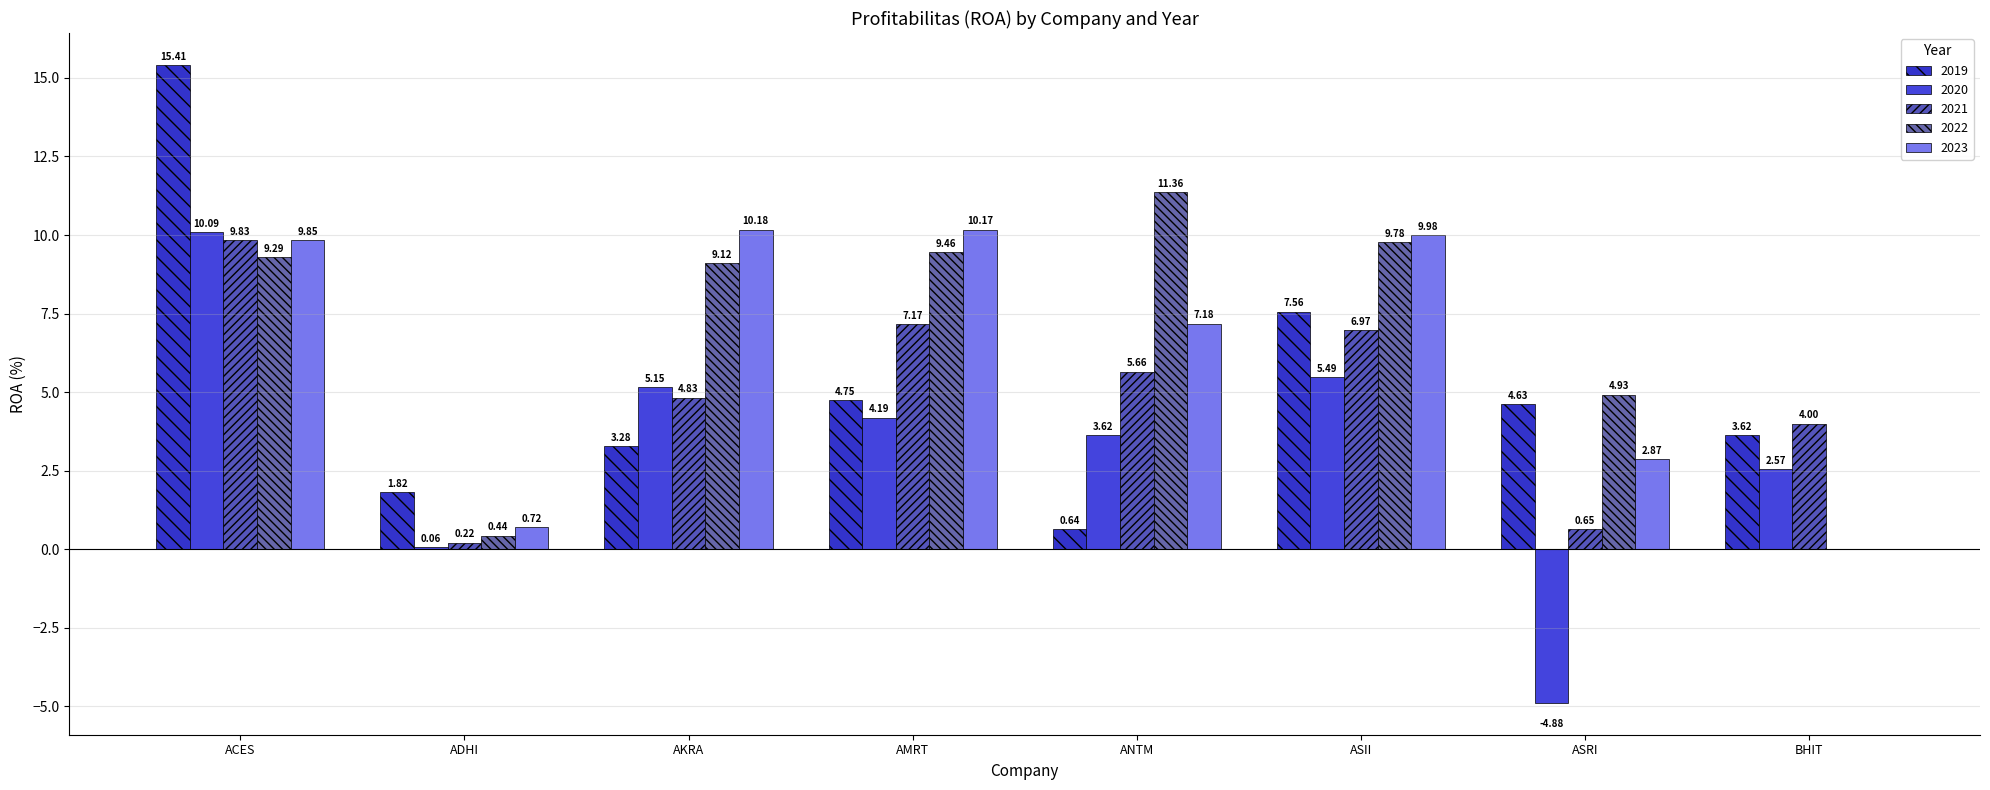

What is the label of the 8th bar from the right?

ACES